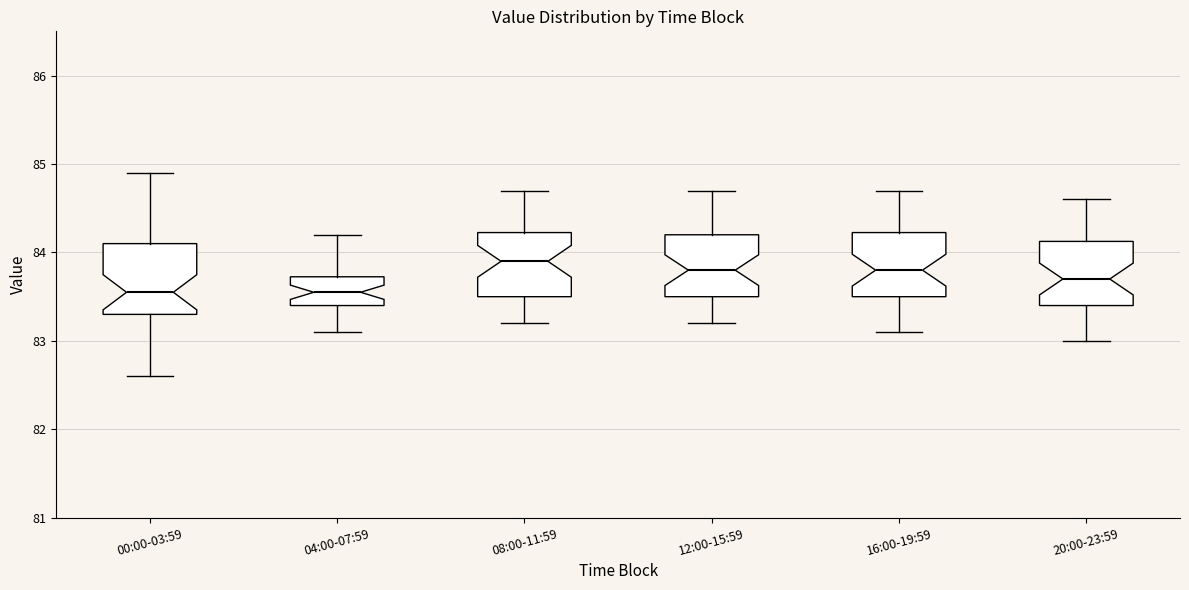

Reading left to right, read every box against the y-axis: the position of its median line, the range the box covers, and the ends of its whiskers. The values are not printed on the chart, so give them approximately, as read against the axis.

00:00-03:59: median 83.6, box 83.3 to 84.1, whiskers 82.6 to 84.9
04:00-07:59: median 83.6, box 83.4 to 83.7, whiskers 83.1 to 84.2
08:00-11:59: median 83.9, box 83.5 to 84.2, whiskers 83.2 to 84.7
12:00-15:59: median 83.8, box 83.5 to 84.2, whiskers 83.2 to 84.7
16:00-19:59: median 83.8, box 83.5 to 84.2, whiskers 83.1 to 84.7
20:00-23:59: median 83.7, box 83.4 to 84.1, whiskers 83.0 to 84.6